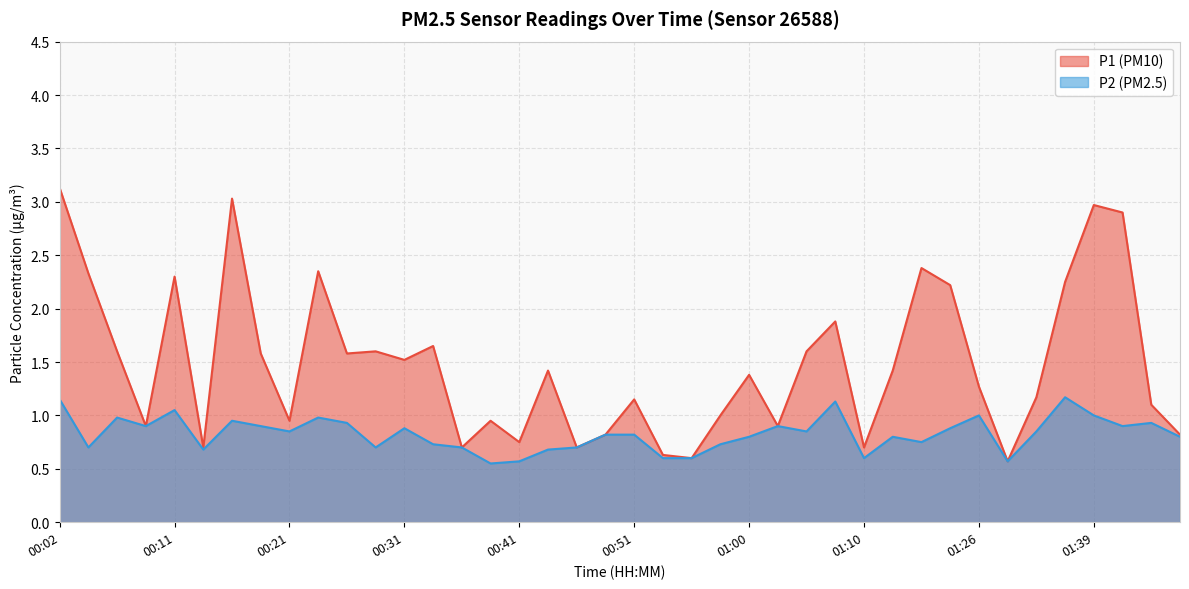

What are all the series names shown in the legend?

P1, P2